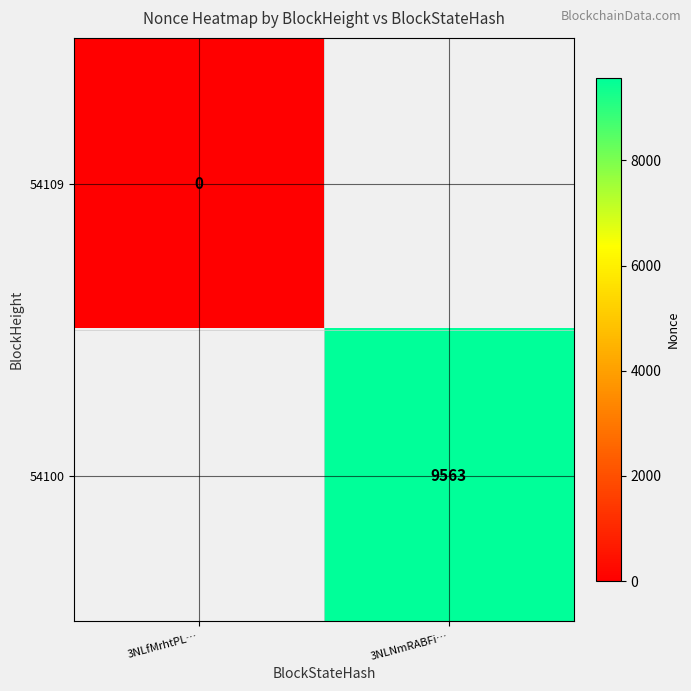

How many distinct data groups are displayed?

2